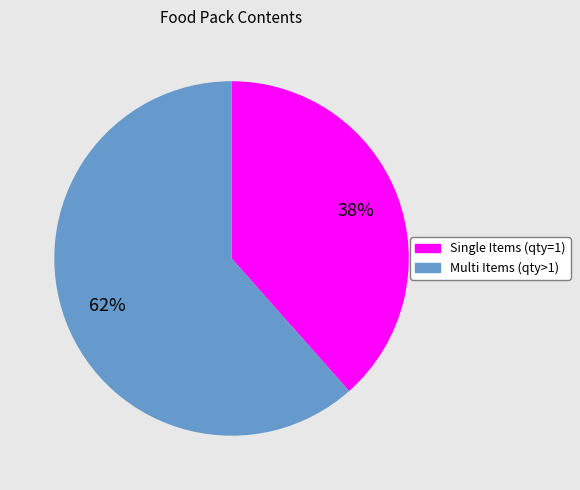

Is there a majority slice in this chart?

Yes